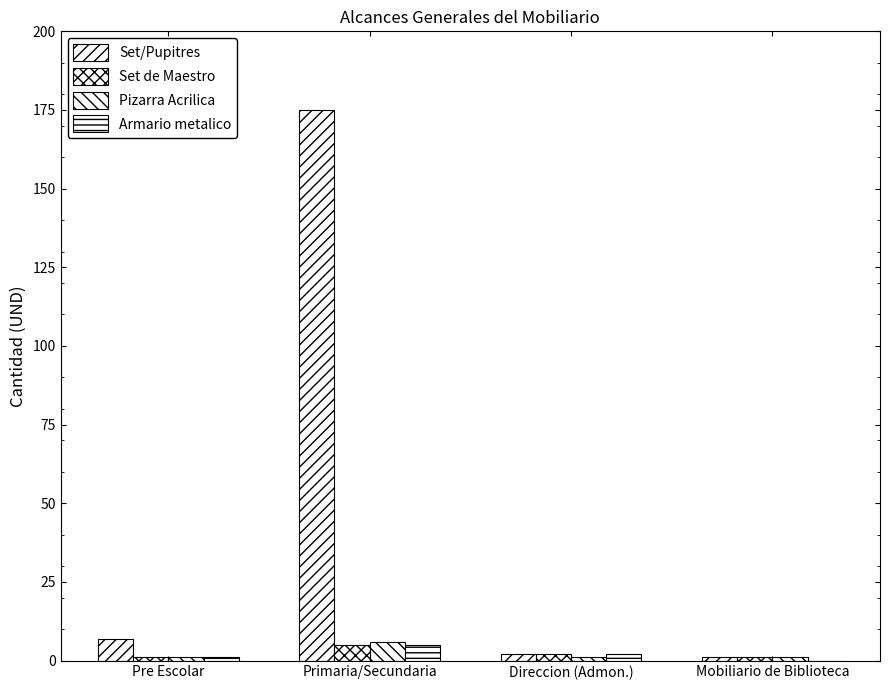

Are the bars horizontal?

No